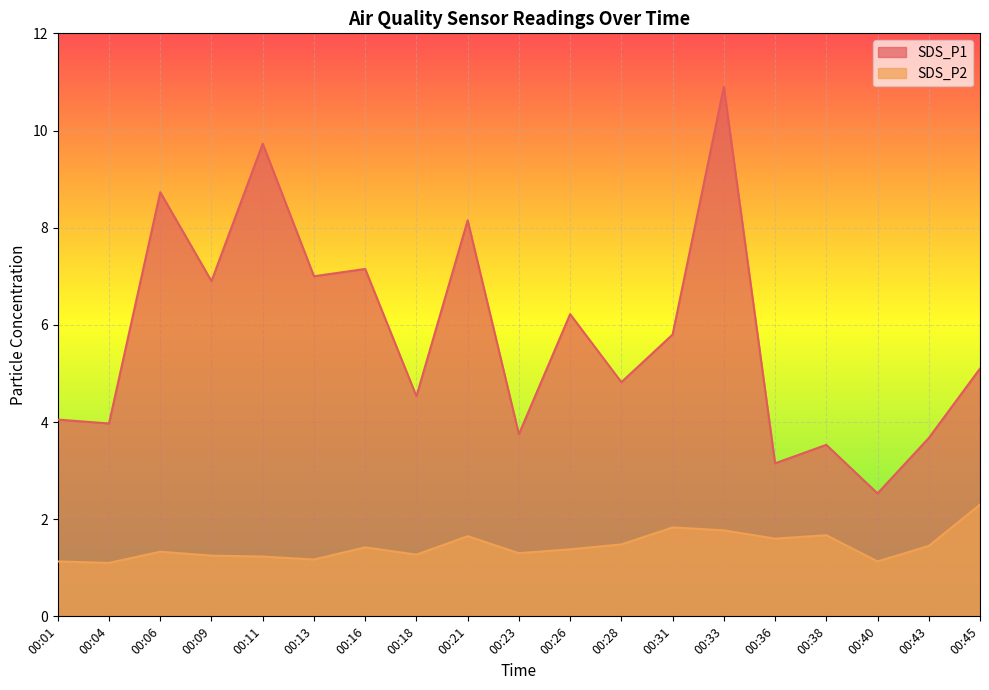

What is the greatest value displayed?

10.9